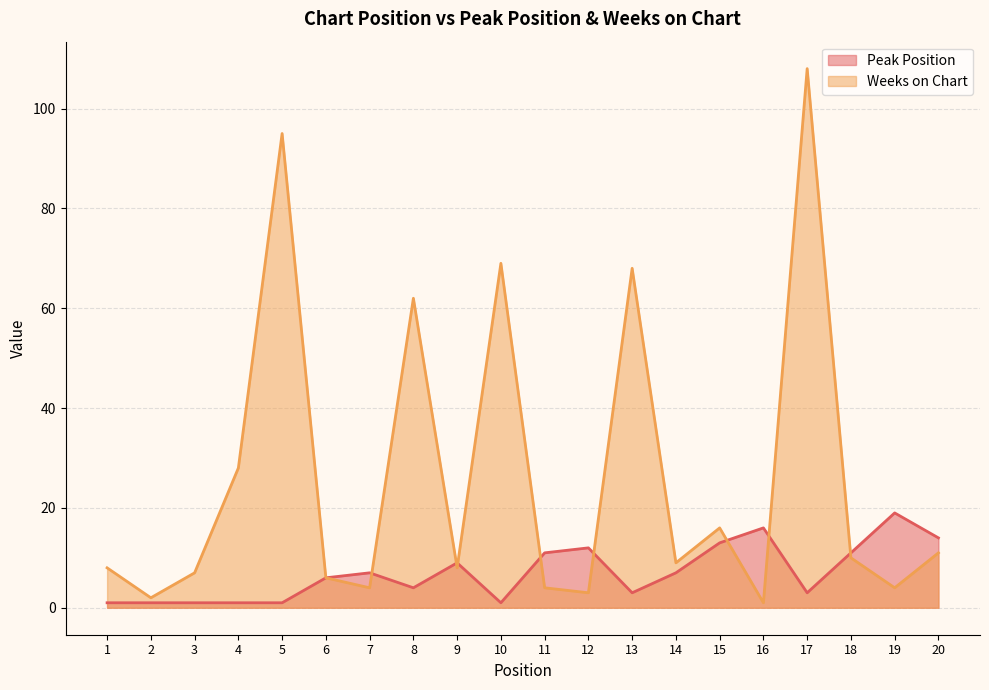

What is the difference between the highest and lowest values at 1?

7